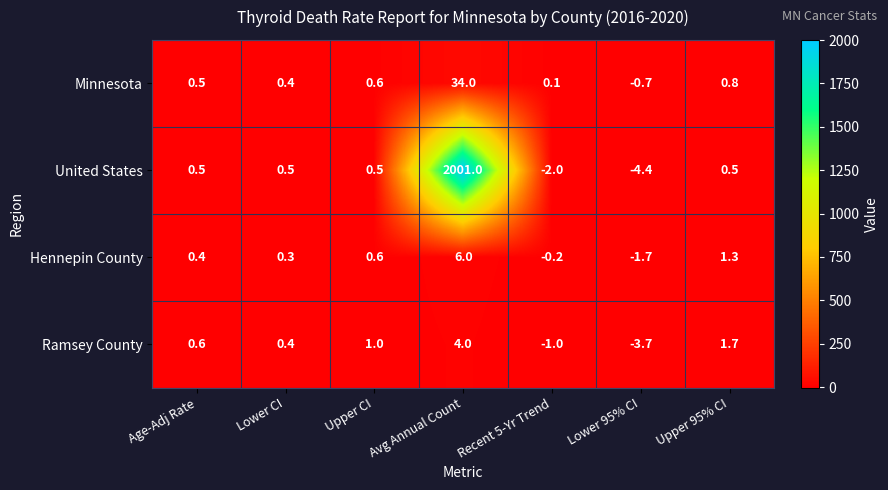

List the series in order of their peak value, highest first.

United States, Minnesota, Hennepin County, Ramsey County